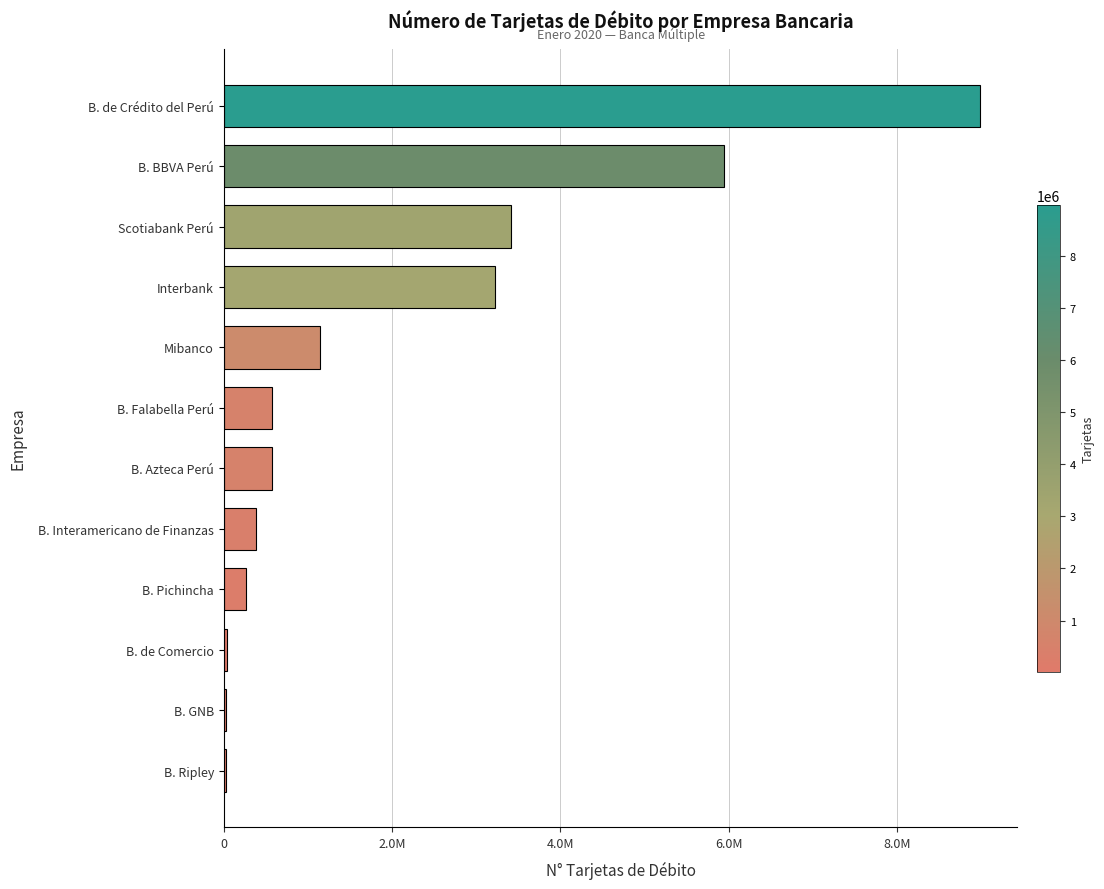

Are the bars horizontal?

Yes